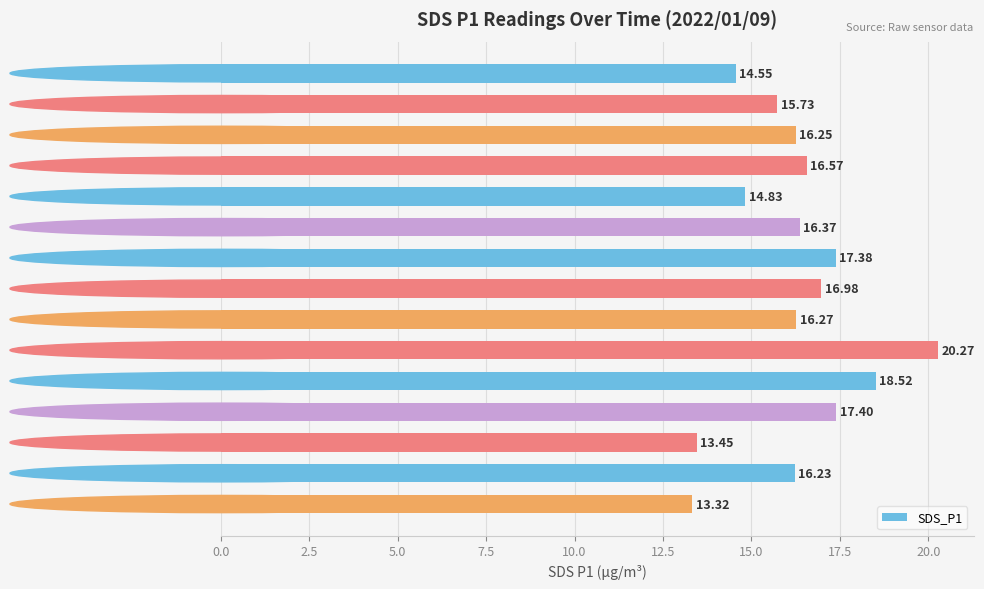

Which label corresponds to the smallest value in the chart?

00:36